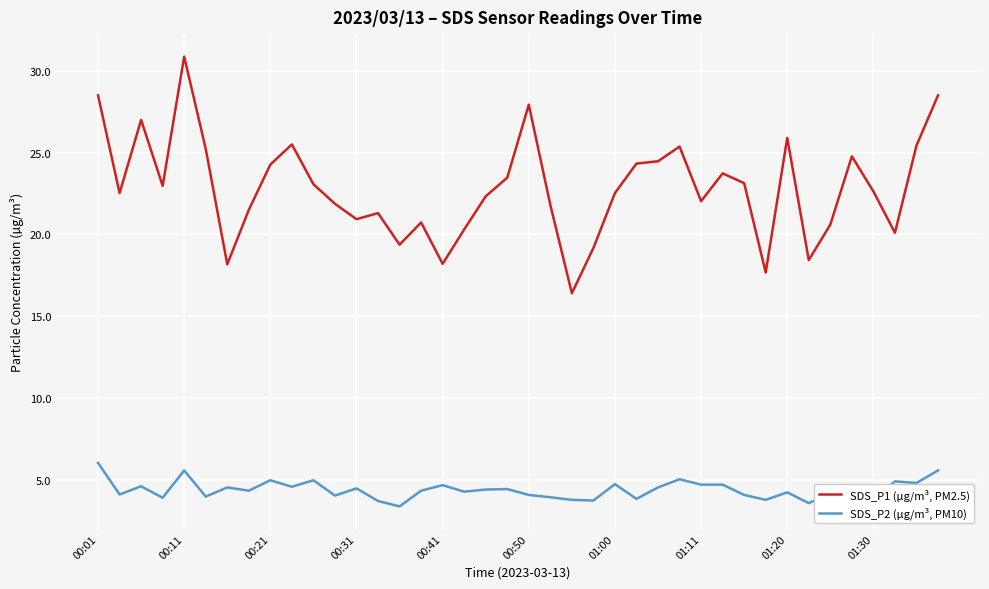

Which series has the largest total across all categories?

SDS_P1 (µg/m³, PM2.5)